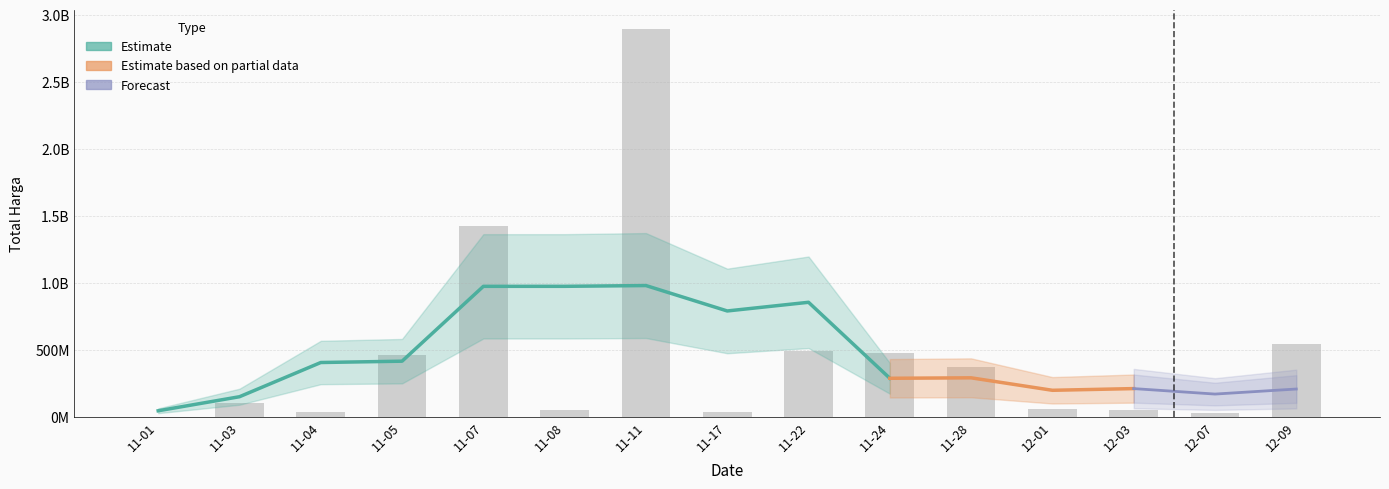

What is the change in value from 11-17 to 11-24?

+0.4